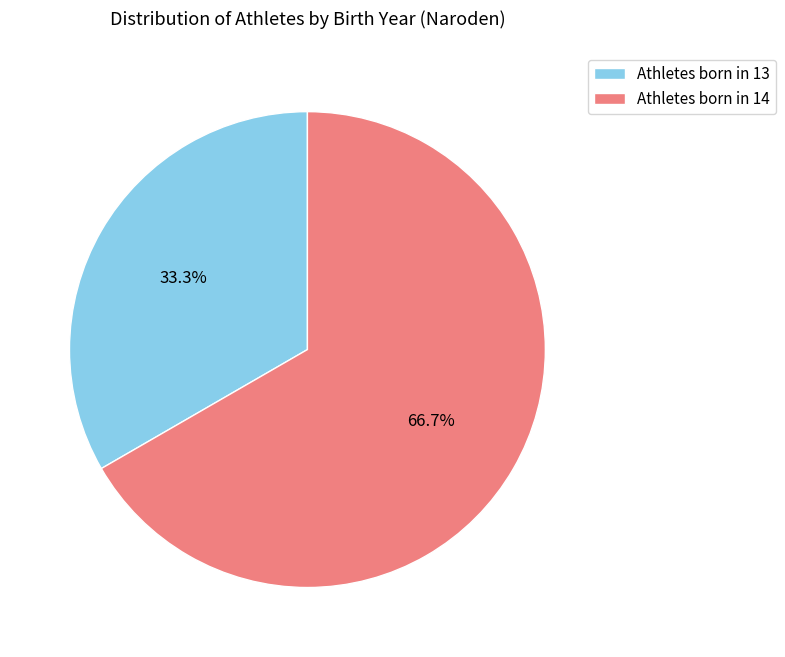

Approximately how many times larger is the value at Athletes born in 14 compared to Athletes born in 13?

2.0